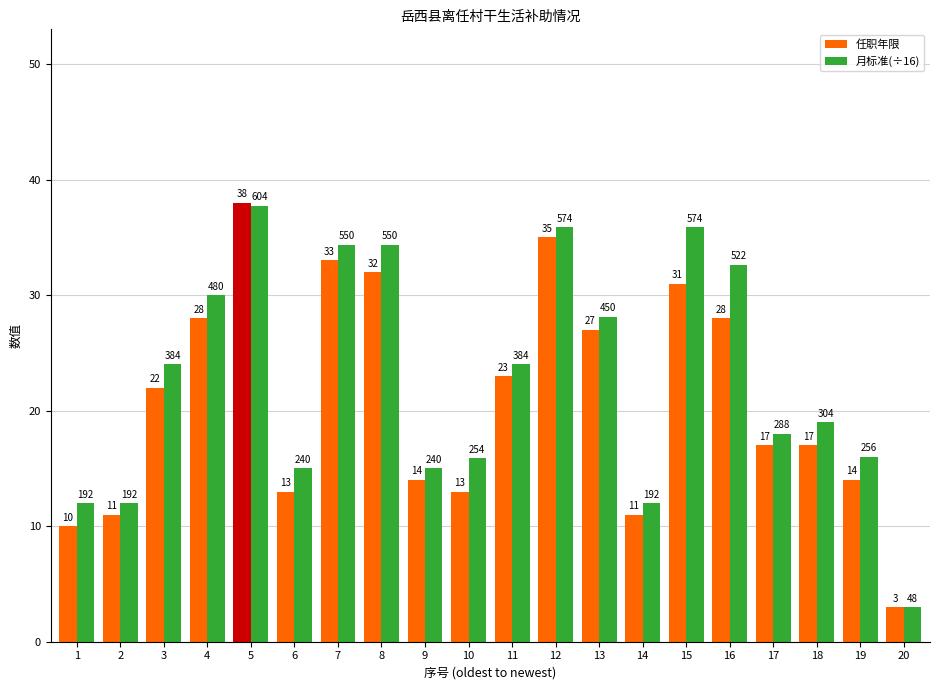

What is the value of the 任职年限 bar at the 11th from the left?

23.0